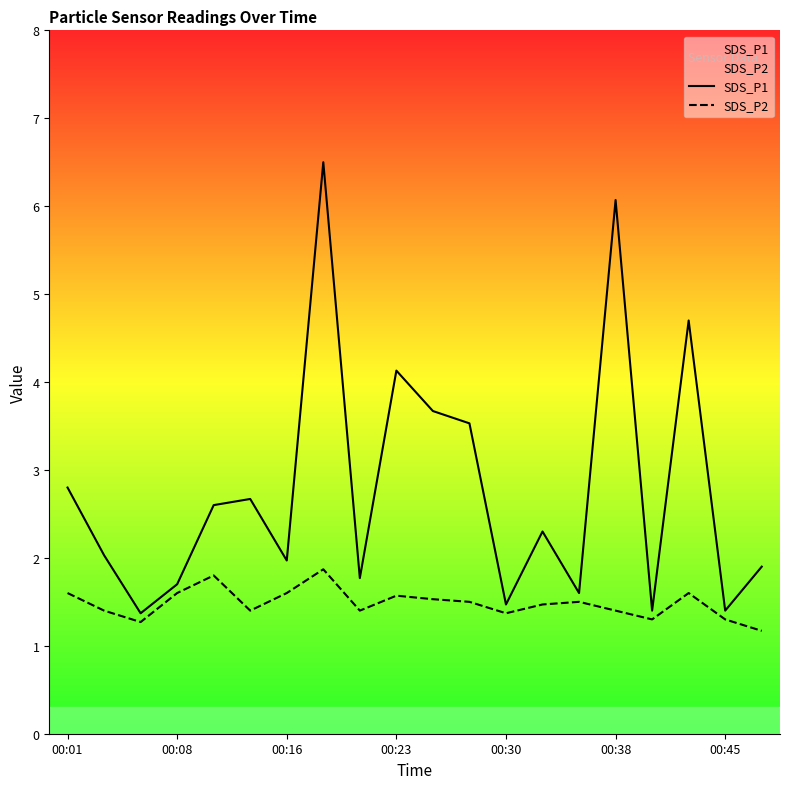

True or false: SDS_P1 has a value of 6.1 at 00:38.

True